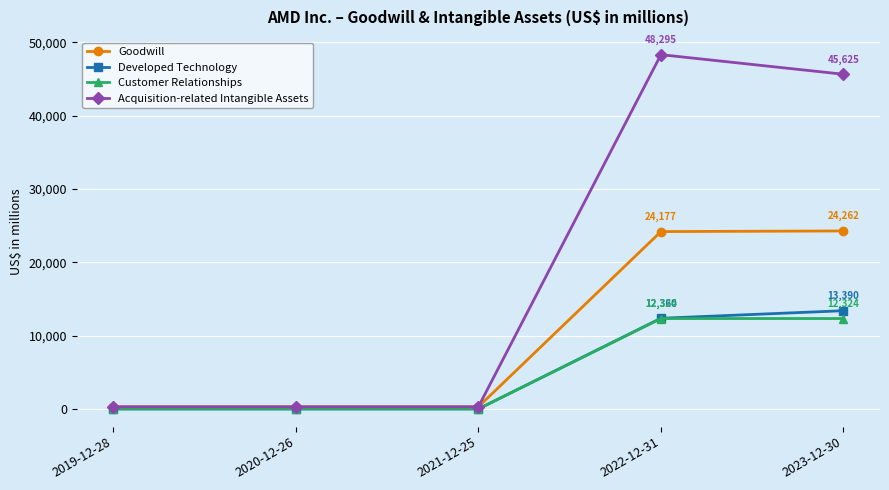

Does the chart have visible grid lines?

Yes